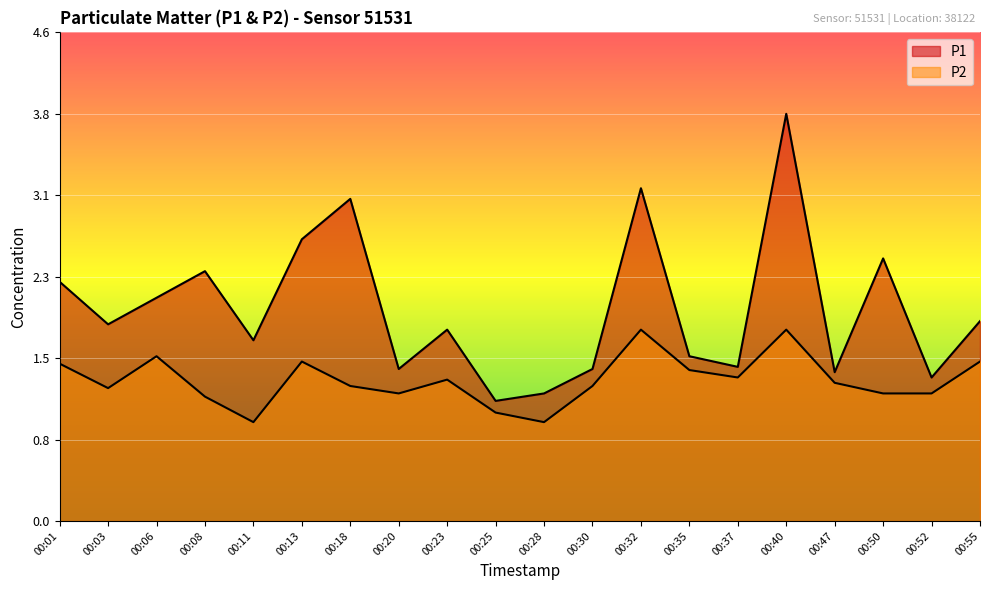

Reading left to right, list all the values displayed in this chart.

P1: 2.2	1.9	2.1	2.4	1.7	2.6	3.0	1.4	1.8	1.1	1.2	1.4	3.1	1.6	1.4	3.8	1.4	2.5	1.4	1.9
P2: 1.5	1.2	1.6	1.2	0.9	1.5	1.3	1.2	1.3	1.0	0.9	1.3	1.8	1.4	1.4	1.8	1.3	1.2	1.2	1.5